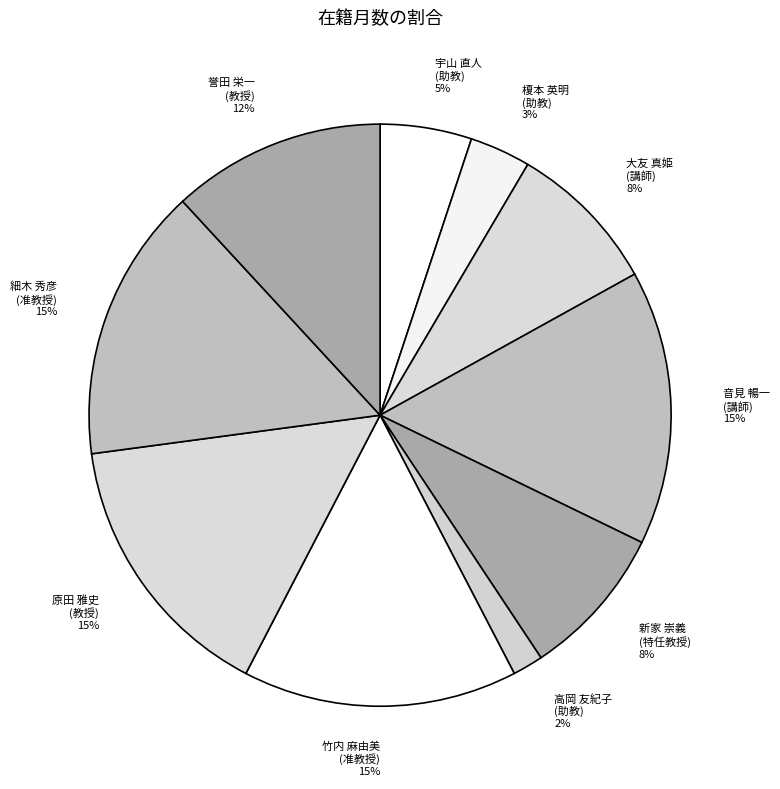

Between 音見 暢一 (講師) 15% and 宇山 直人 (助教) 5%, which is larger?

音見 暢一 (講師) 15%